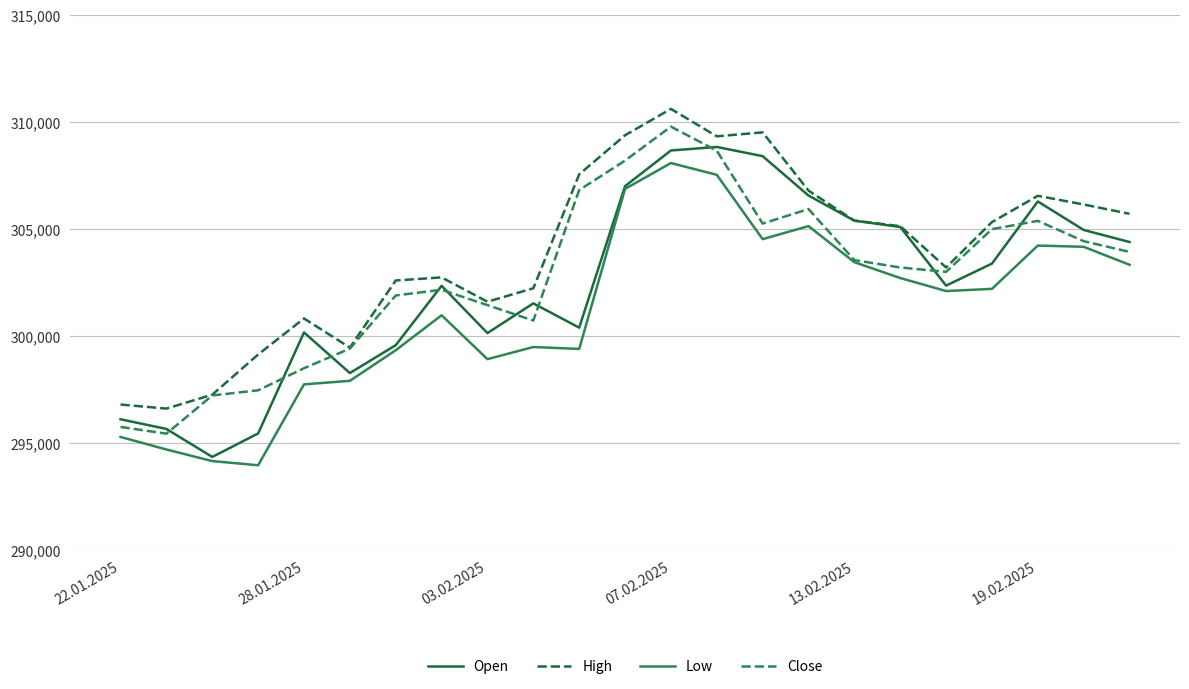

Which series has the largest total across all categories?

High